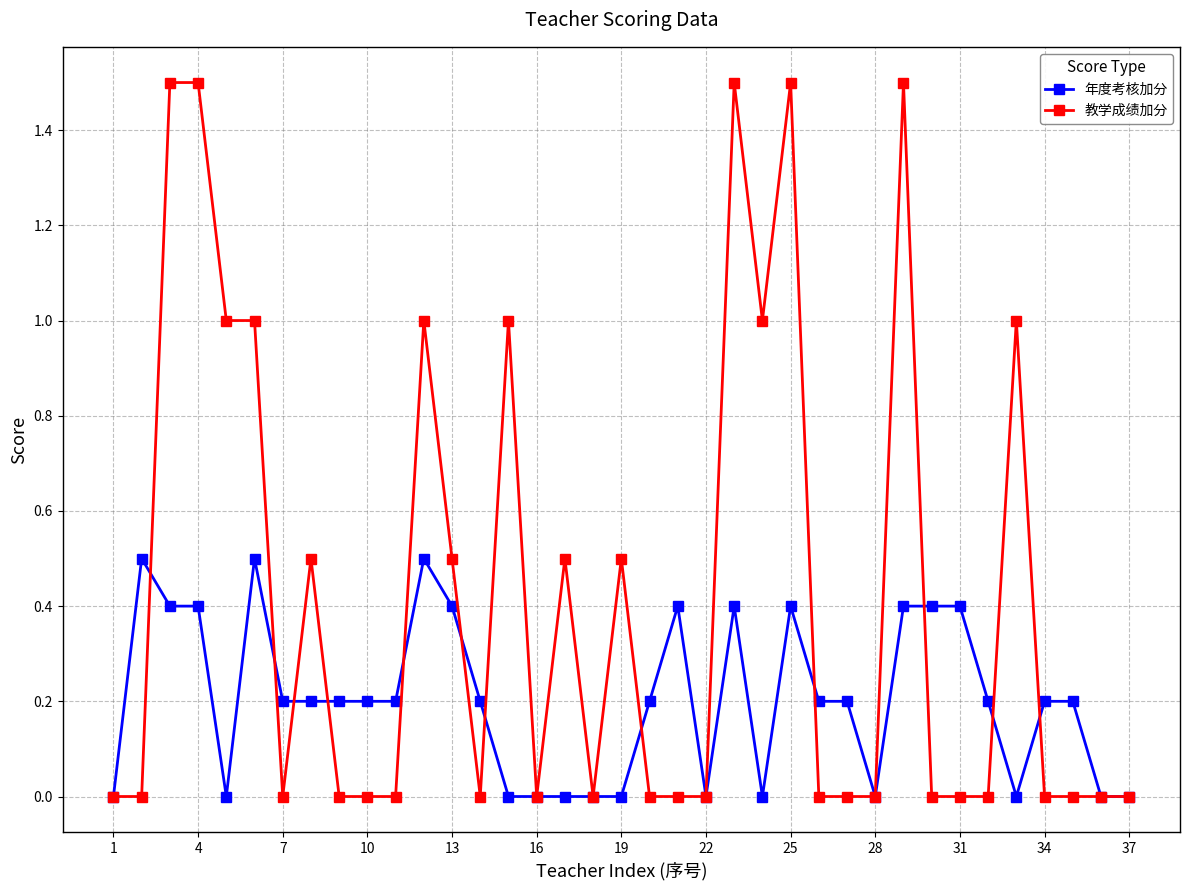

True or false: 教学成绩加分 has more than 1 points higher than both neighbors.

True